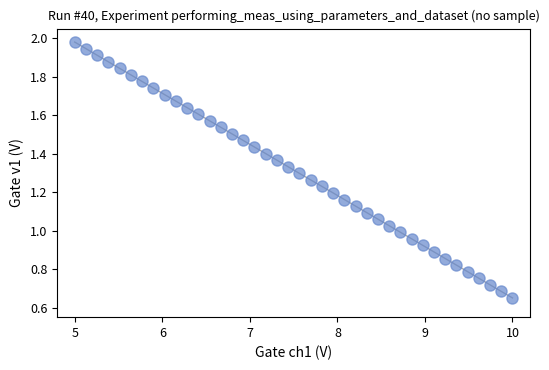

What is the range of X values (max minus min)?

5.0